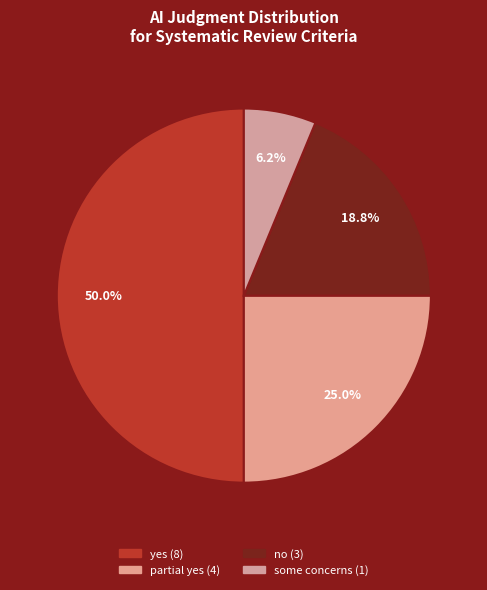

True or false: partial yes accounts for 25% of the total.

True